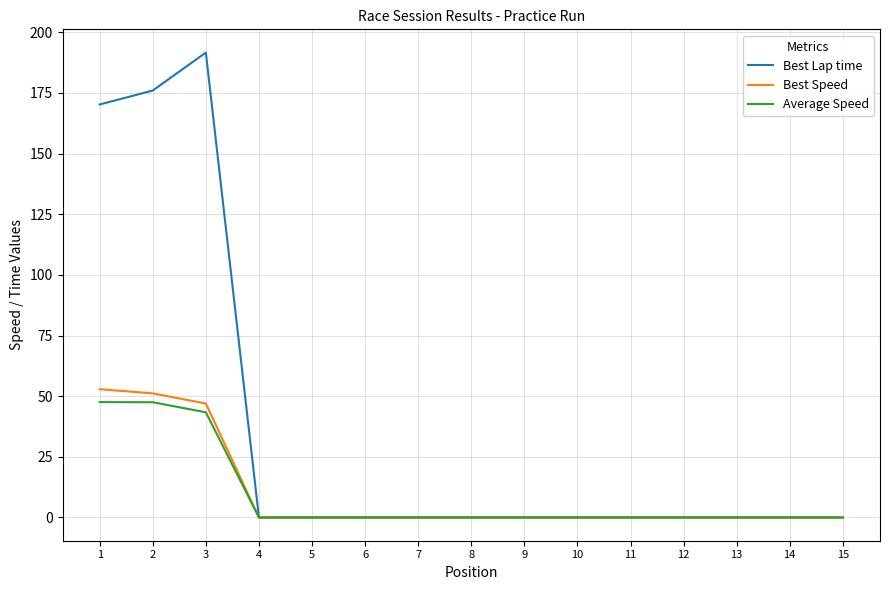

Which series has the largest total across all categories?

Best Lap time